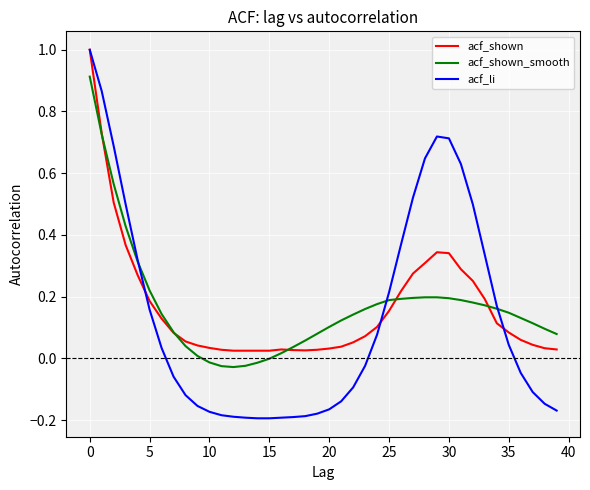

Which series has the widest spread of values?

acf_li